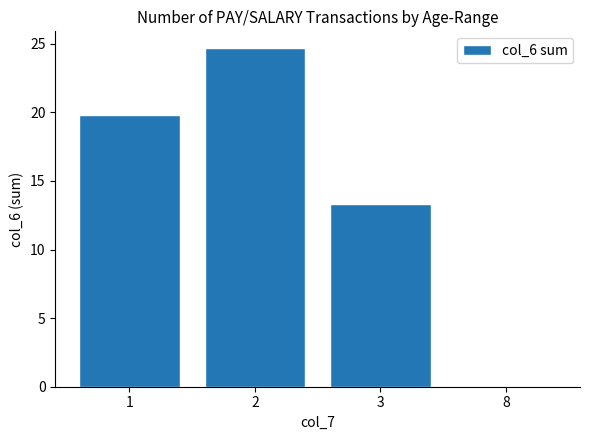

Between 8 and 1, which is larger?

1